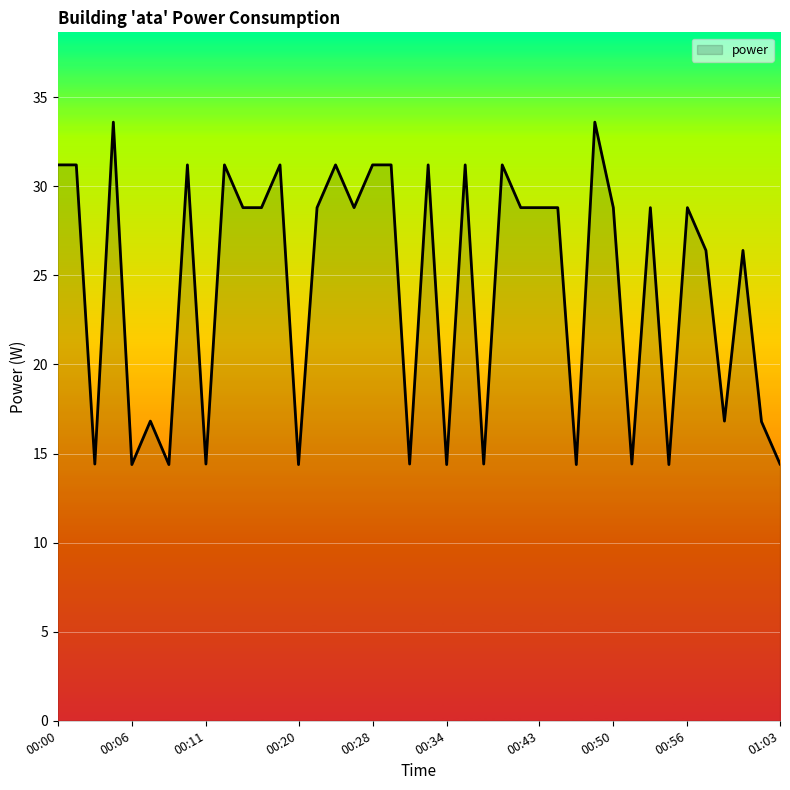

What is the greatest value displayed?

33.6